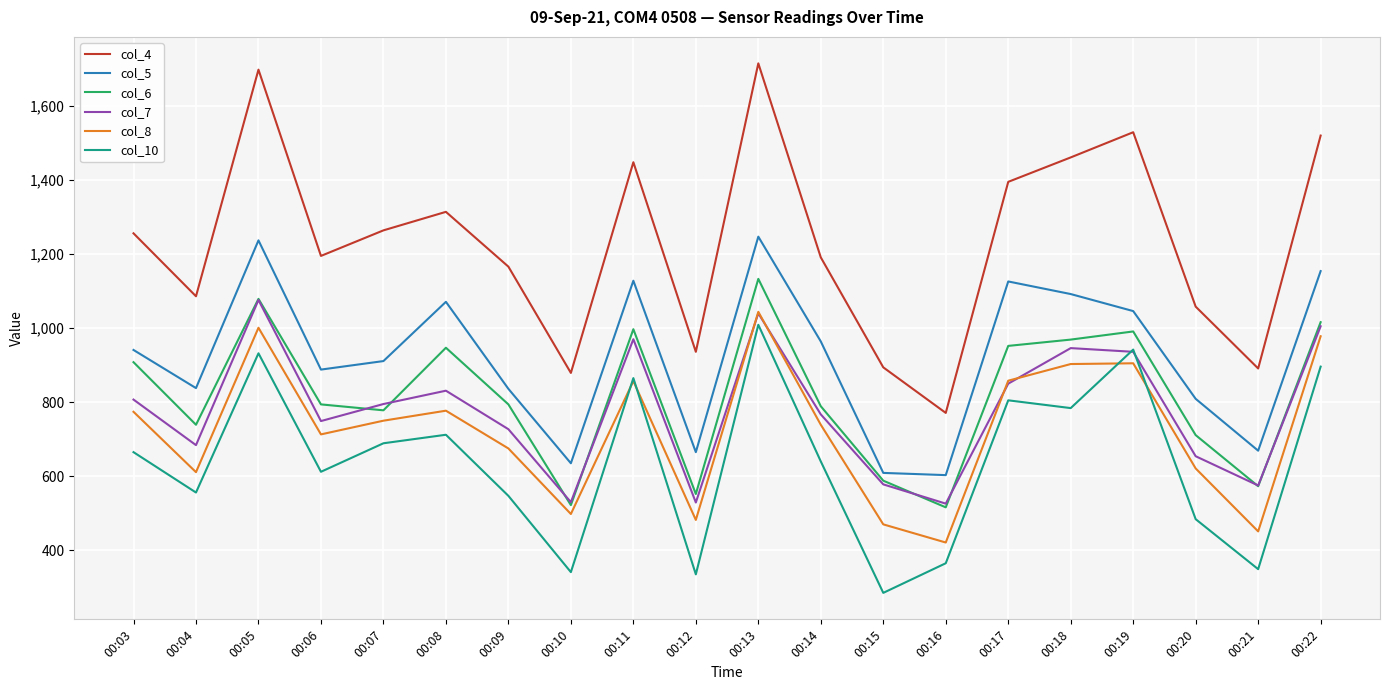

What is the sum of all col_10 values?

12813